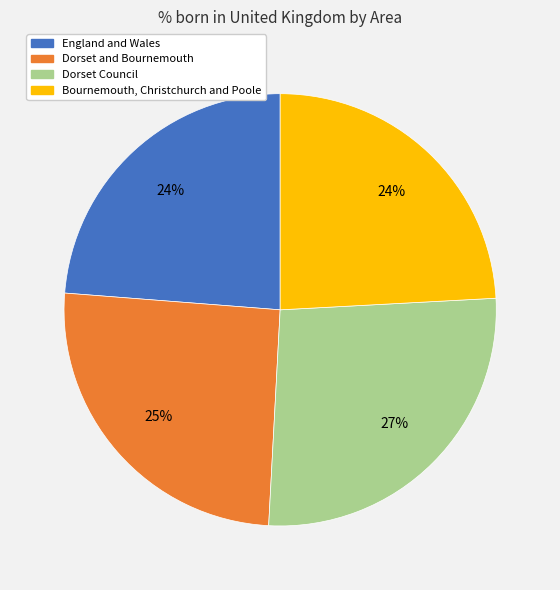

How many slices are in this pie chart?

4